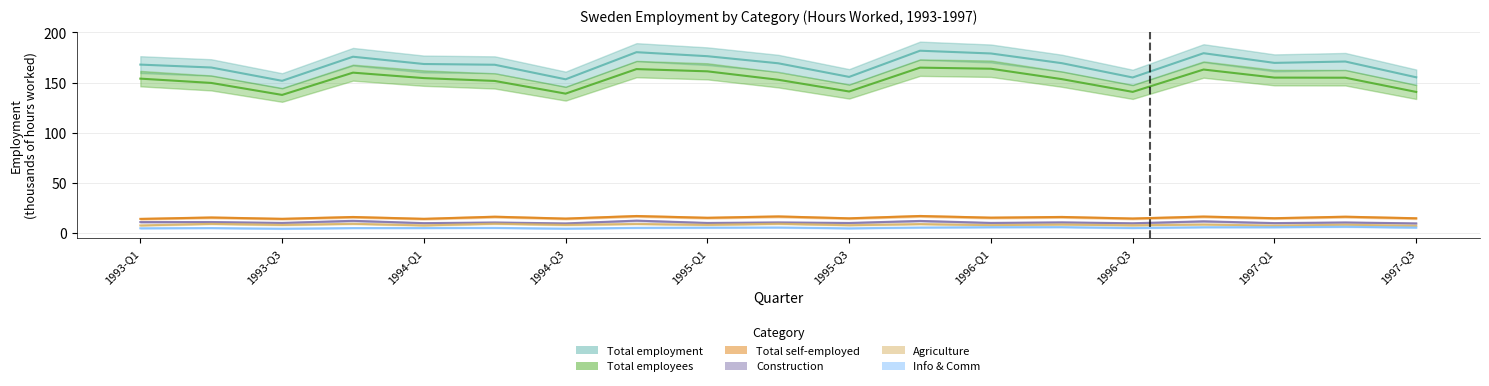

How many interior local peaks does the Agriculture series have?

9